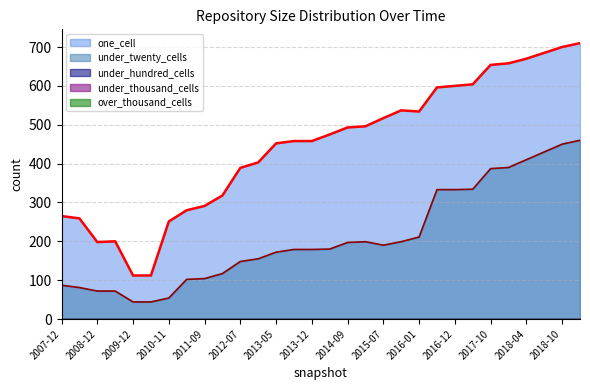

Is the value of one_cell at 2015-01-19 greater than the value of under_thousand_cells at 2017-12-22?

Yes